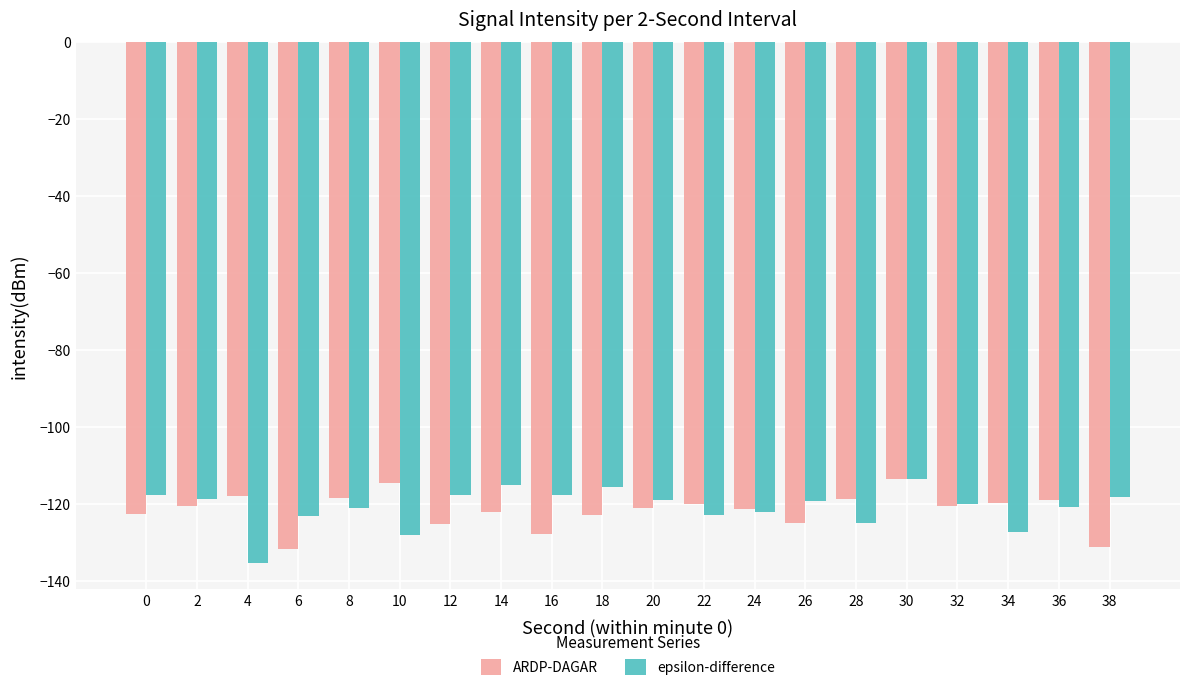

What is the total value across all series at 36?

-239.7